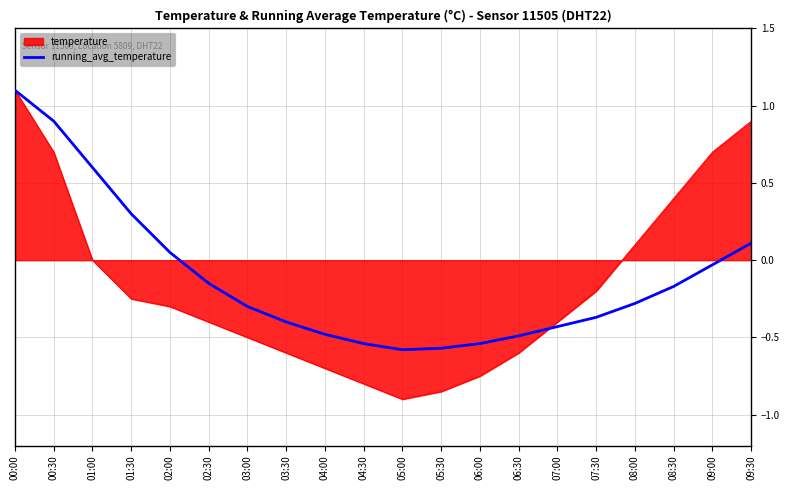

At 04:00, list the series in order from largest to smallest.

running_avg_temperature, temperature